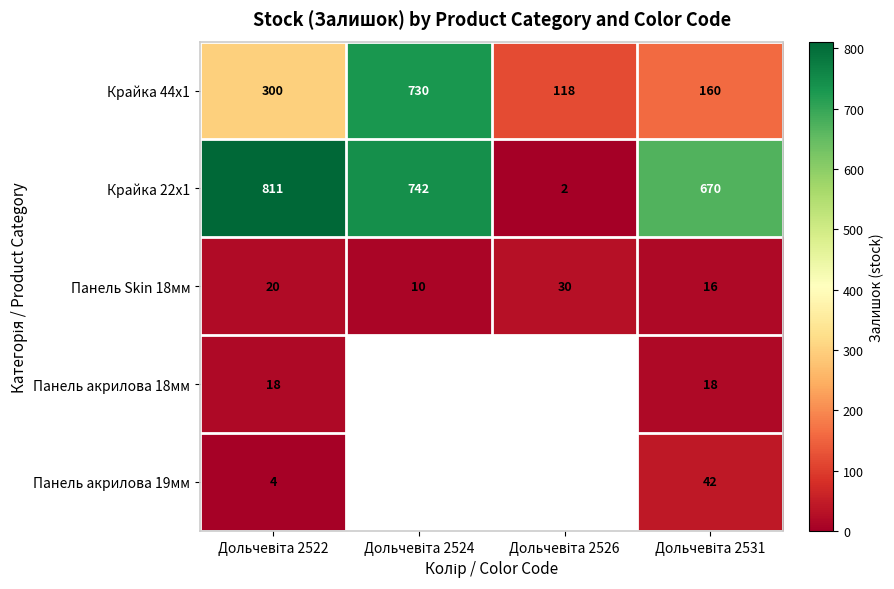

Between Дольчевіта 2522 and Дольчевіта 2524, which is larger?

Дольчевіта 2524